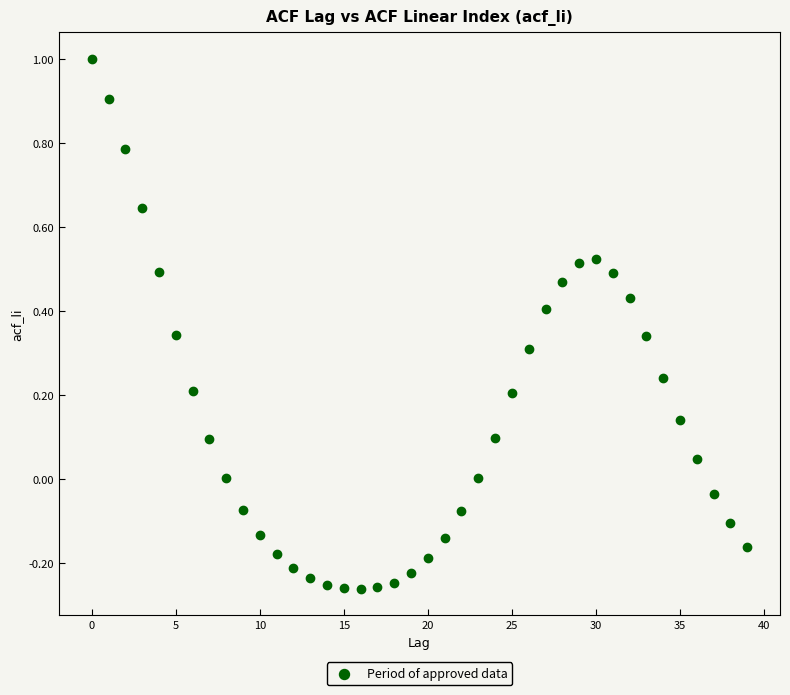

What is the range of Y values (max minus min)?

1.3